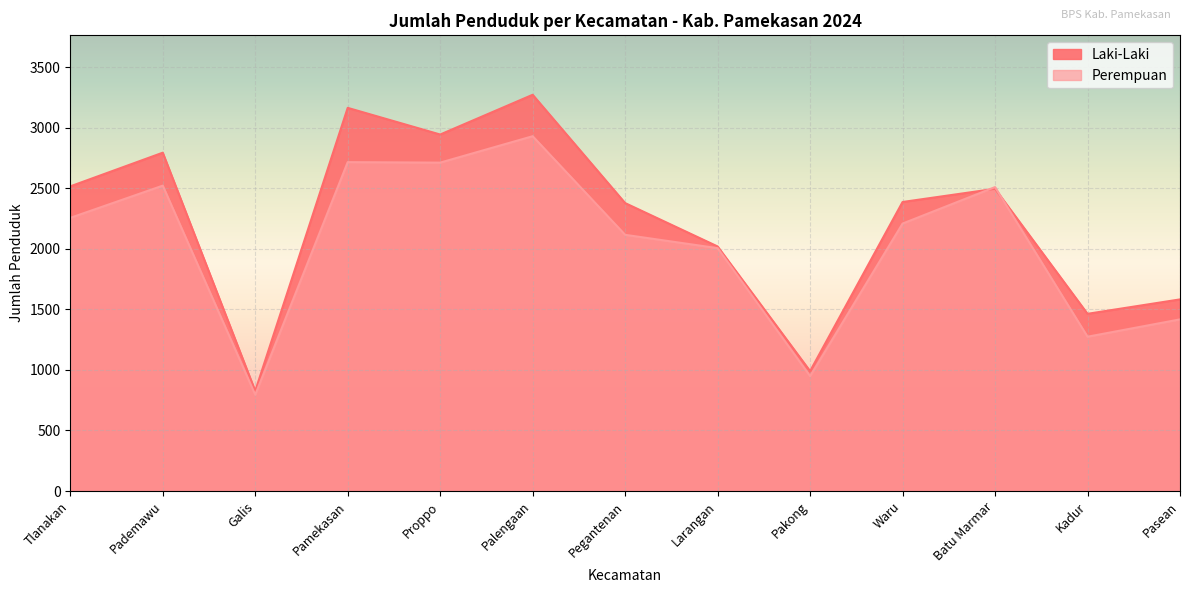

Count the number of data series in this chart.

2